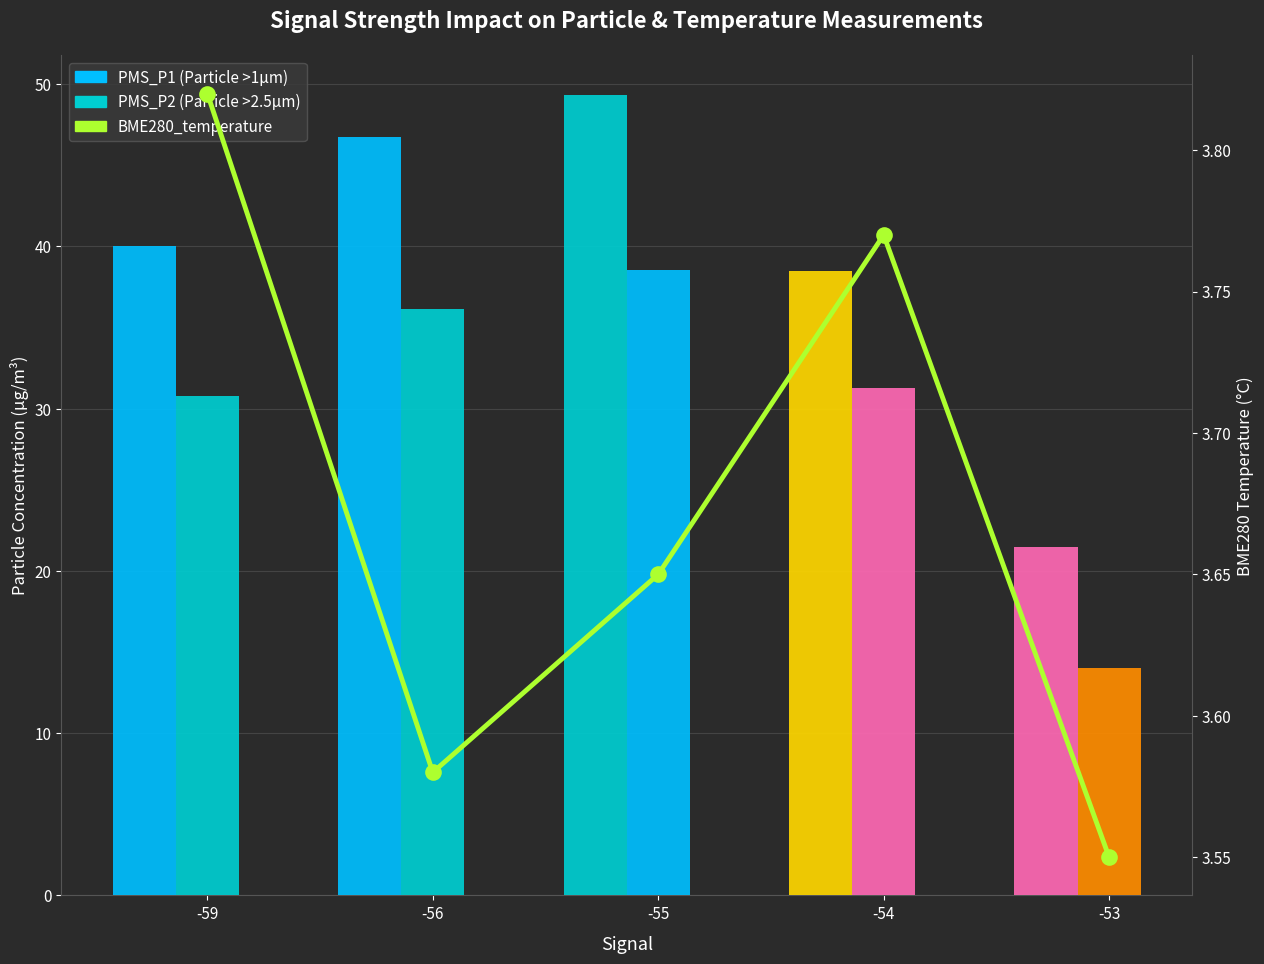

Reading left to right, transcribe all the data shown in this chart.

PMS_P1: -59=40.0	-56=46.7	-55=49.3	-54=38.5	-53=21.5
PMS_P2: -59=30.8	-56=36.1	-55=38.5	-54=31.2	-53=14.0
BME280_temperature: -59=3.8	-56=3.6	-55=3.6	-54=3.8	-53=3.5